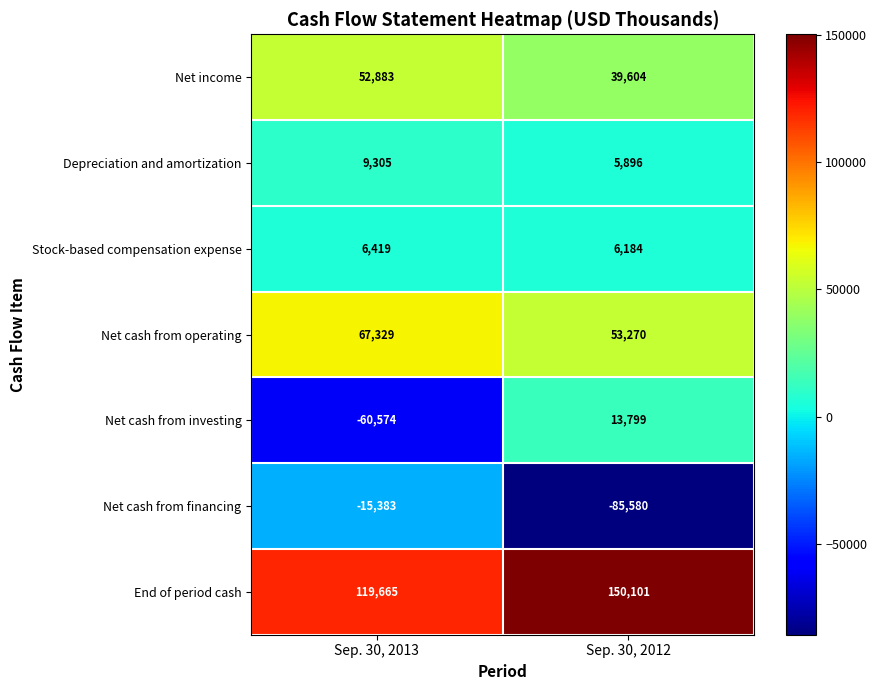

What is the sum of all Net income values?

92487